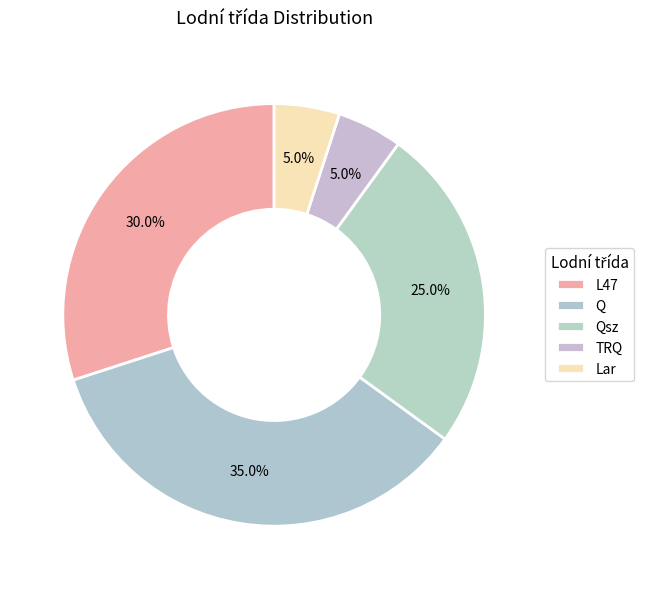

To the nearest percent, what is the difference between the Q and Lar slice percentages?

30%